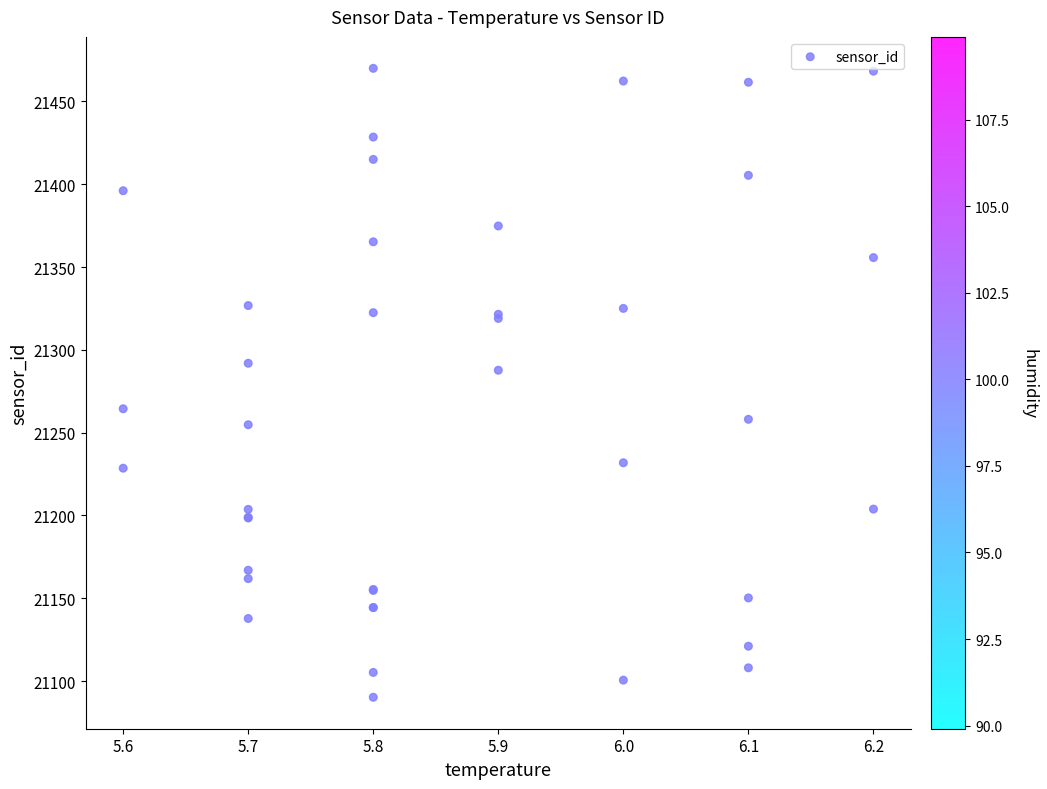

What Y value in the scatter plot is closest to 21280?

21287.7